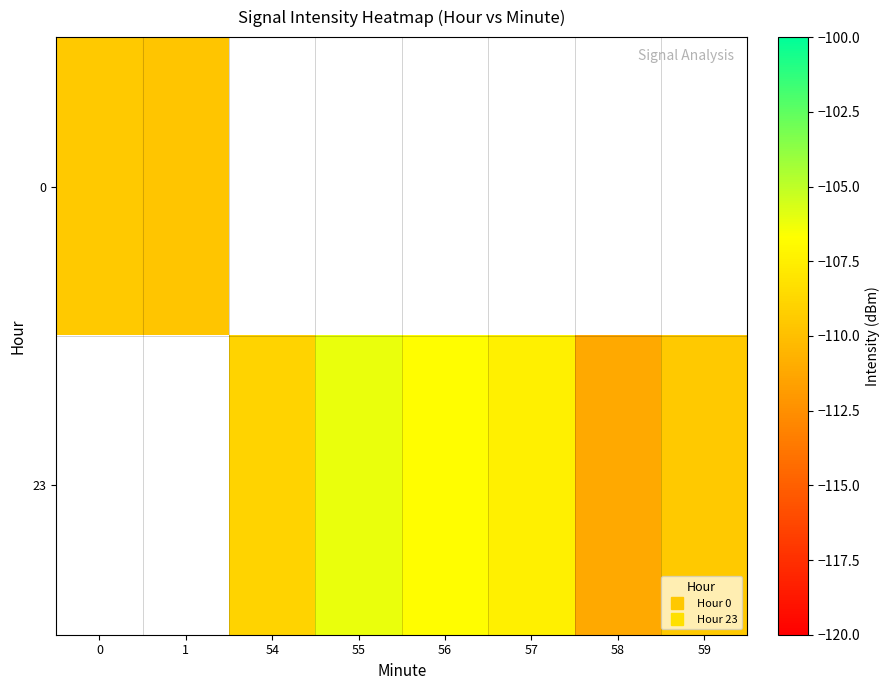

Read the row_1 value at 54.

-108.9